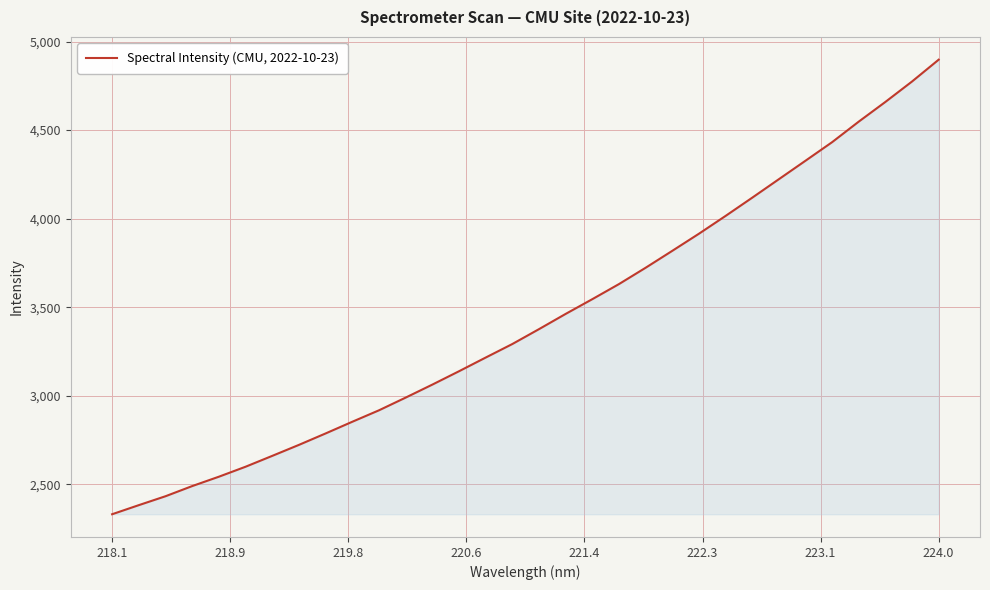

What is the minimum value shown in the chart?

2330.5